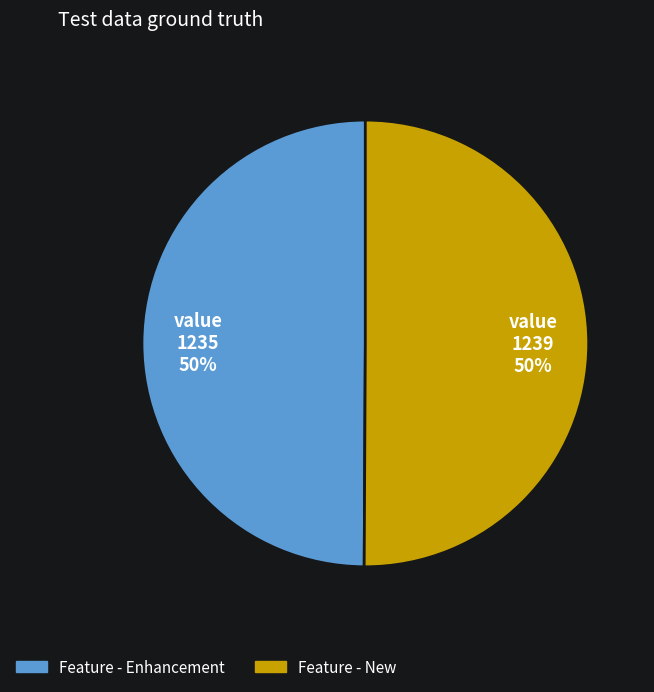

To the nearest percent, what is the combined percentage of Feature - New and Feature - Enhancement?

100%